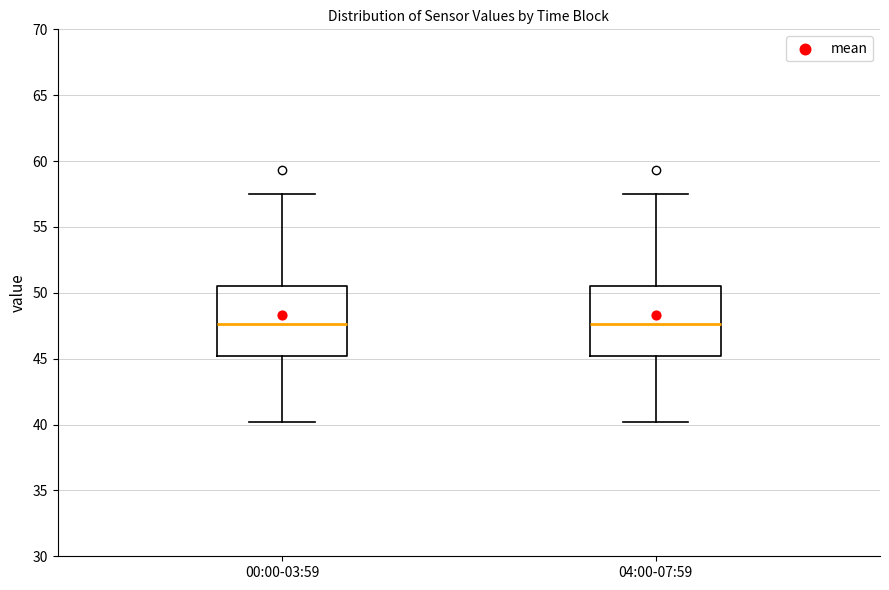

Where does the median line of the box for 00:00-03:59 sit on the y-axis? The values are not printed on the chart, so give them approximately, as read against the axis.

47.5